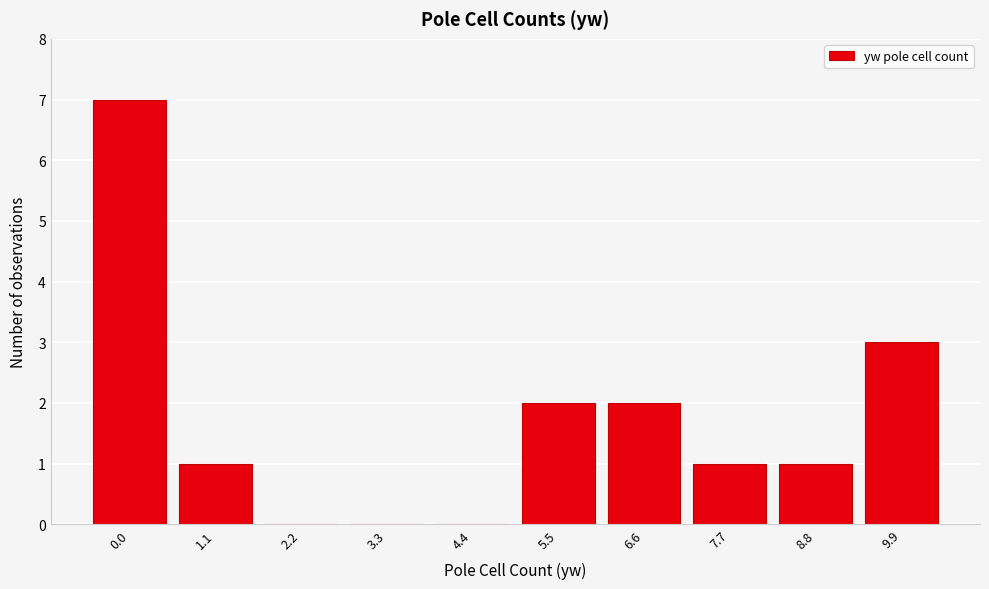

Reading left to right, list all the values displayed in this chart.

0.0=7	1.1=1	2.2=0	3.3=0	4.4=0	5.5=2	6.6=2	7.7=1	8.8=1	9.9=3